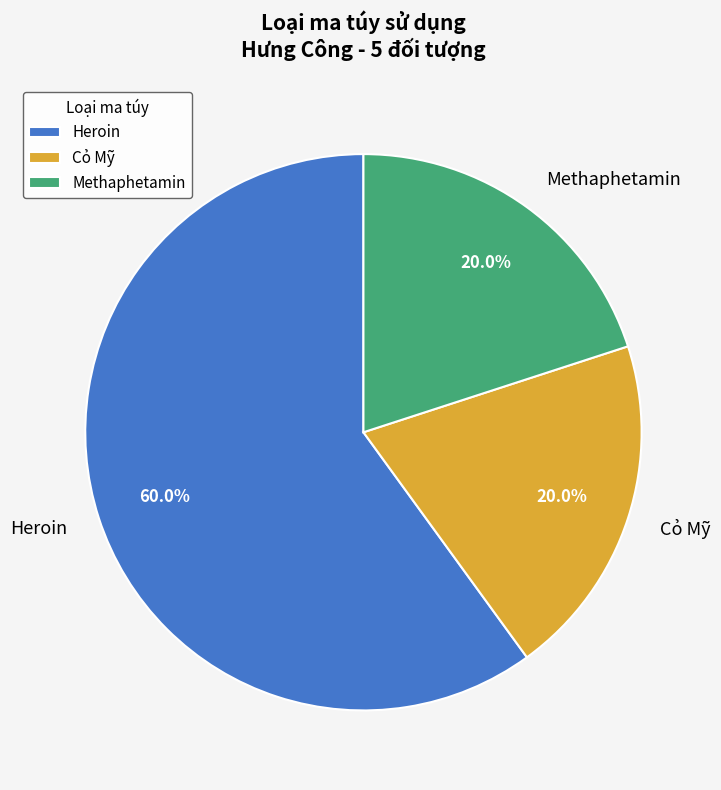

How many slices are in this pie chart?

3